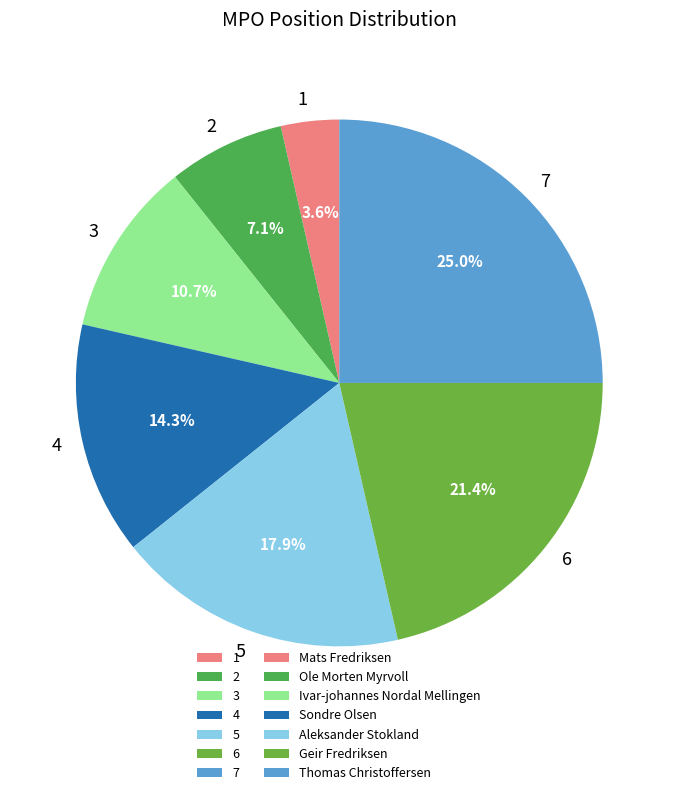

Approximately how many times larger is the value at 2 compared to 1?

2.0